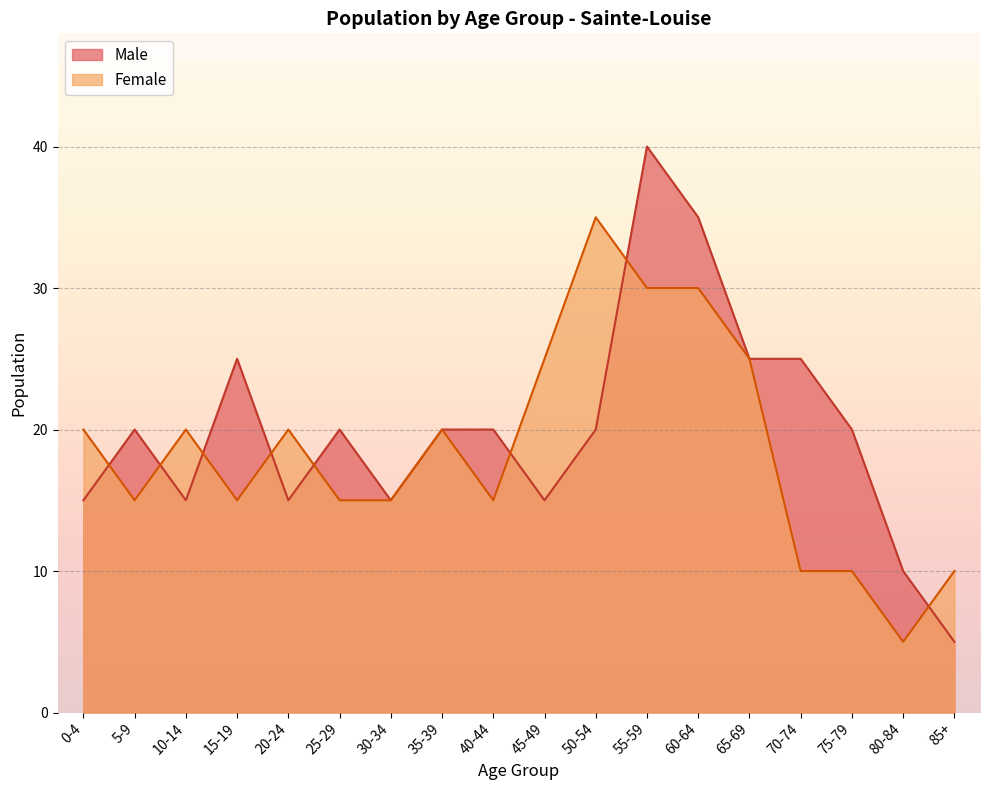

Is the value of Female at 55-59 greater than the value of Male at 35-39?

Yes